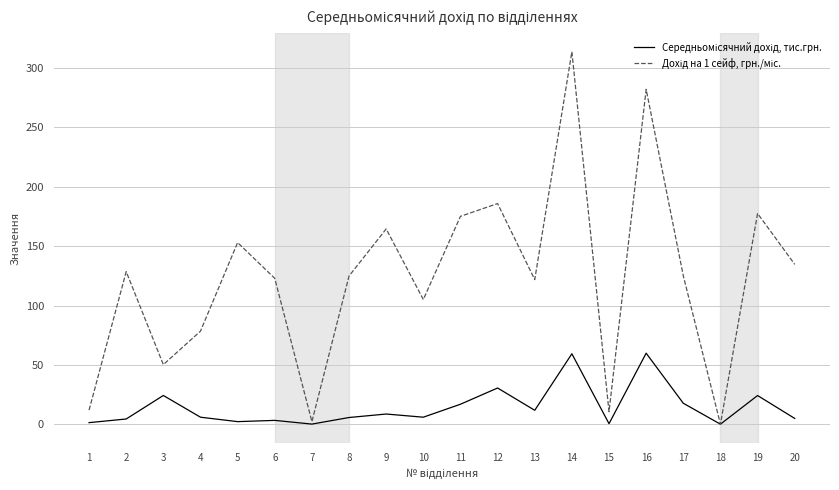

At which category is the sum across all series the highest?

14